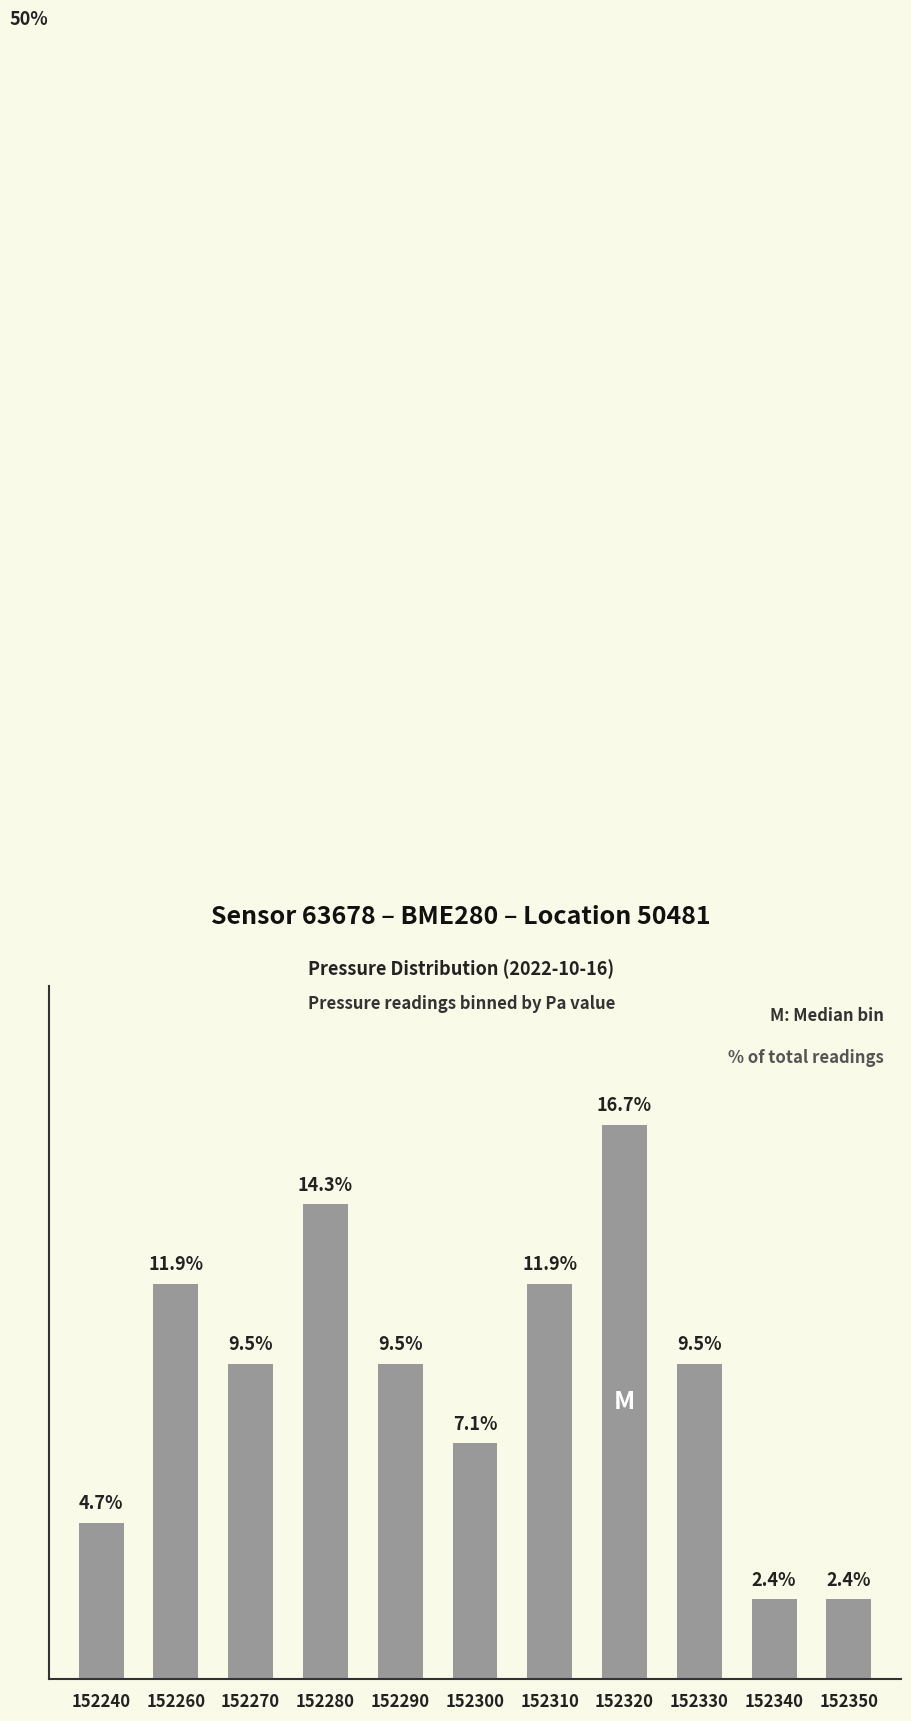

Which label corresponds to the largest value in the chart?

152320